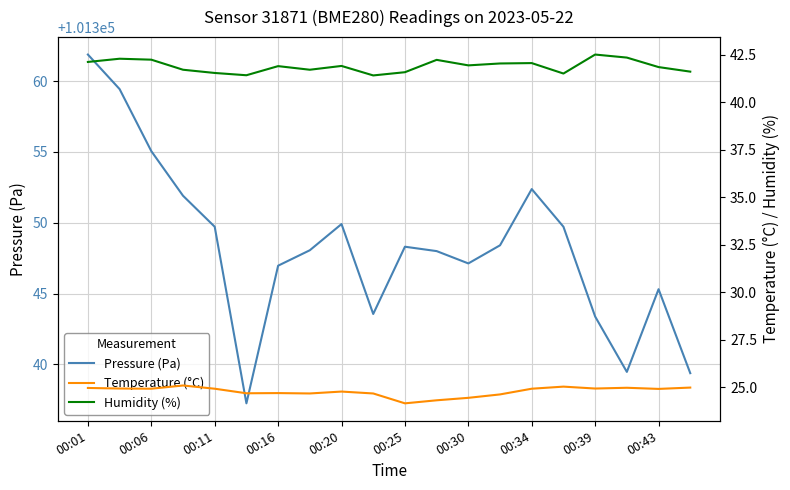

True or false: Pressure (Pa) has a value of 50884.6 at 00:25.

False